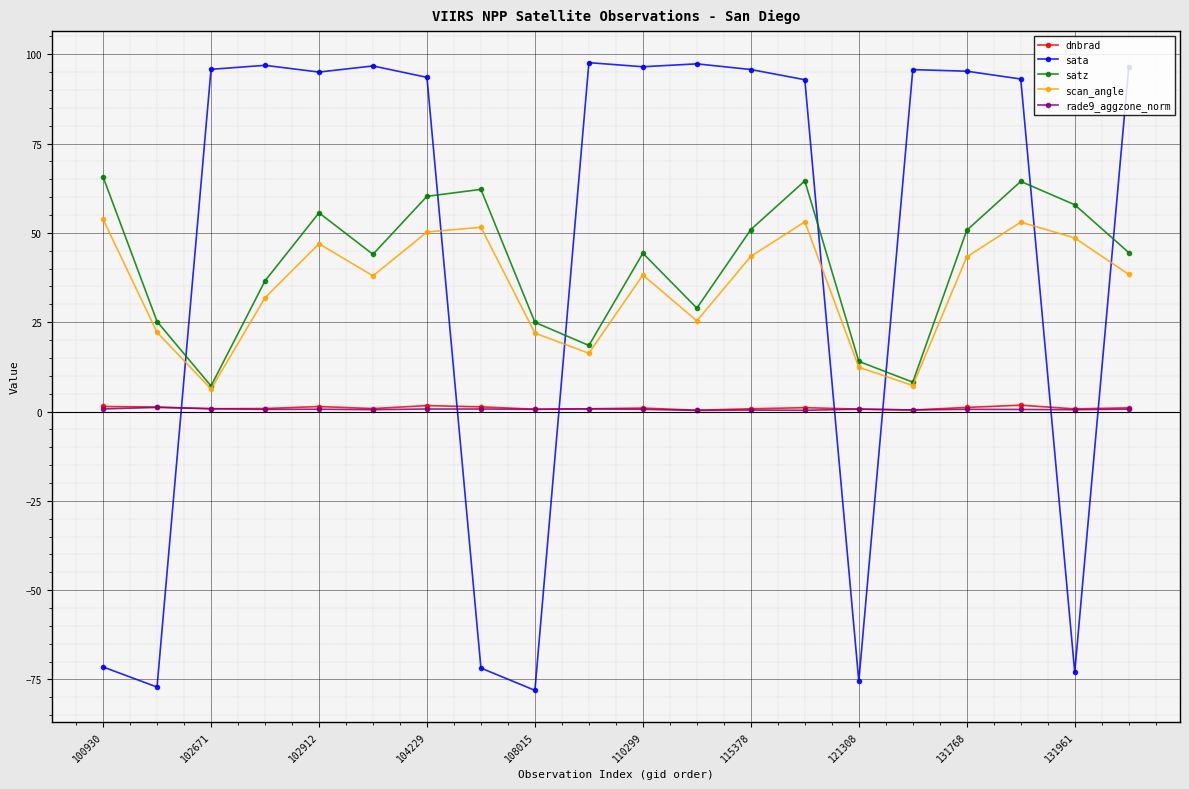

True or false: scan_angle and rade9_aggzone_norm intersect in this chart.

False